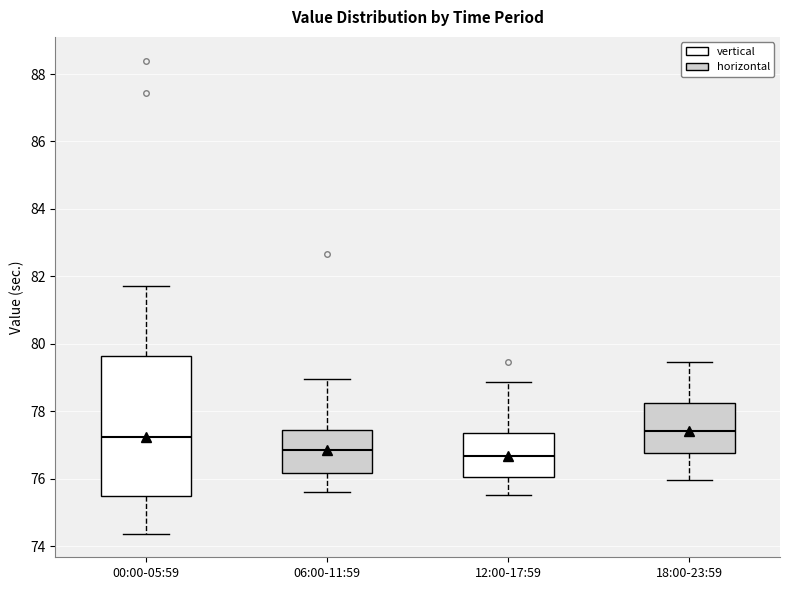

Where is the lower edge of the box for 06:00-11:59 on the y-axis? The values are not printed on the chart, so give them approximately, as read against the axis.

76.2